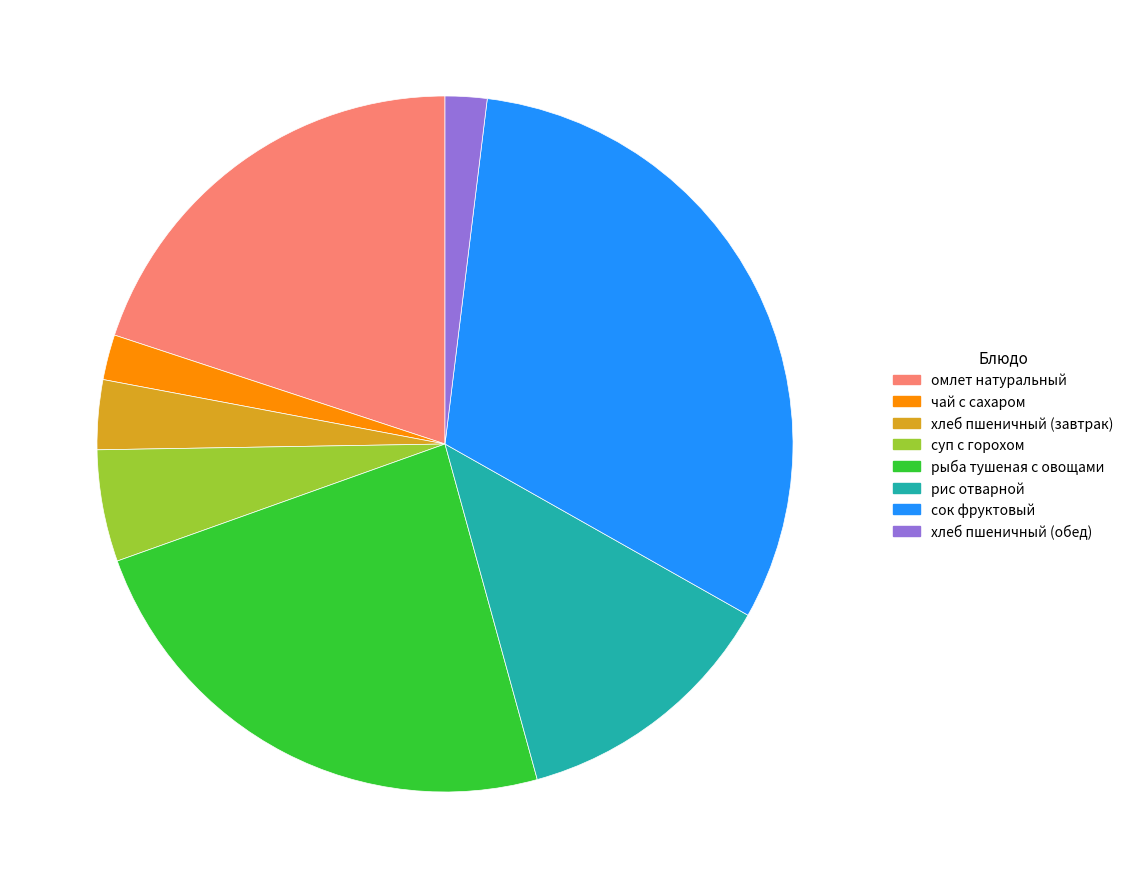

How many segments does this pie chart have?

8